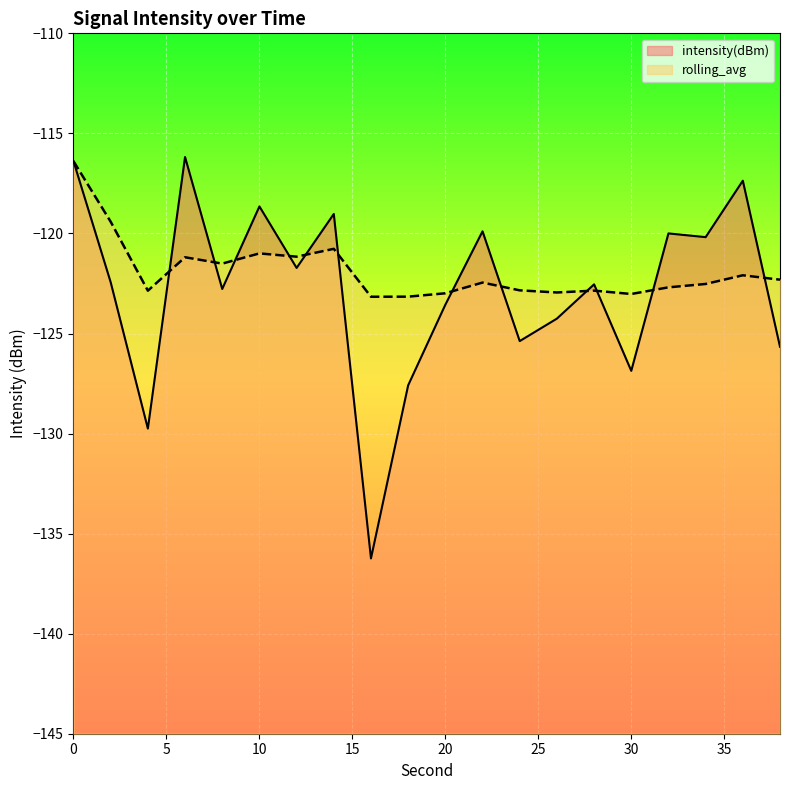

Which series changed the most between 6 and 24?

intensity(dBm)